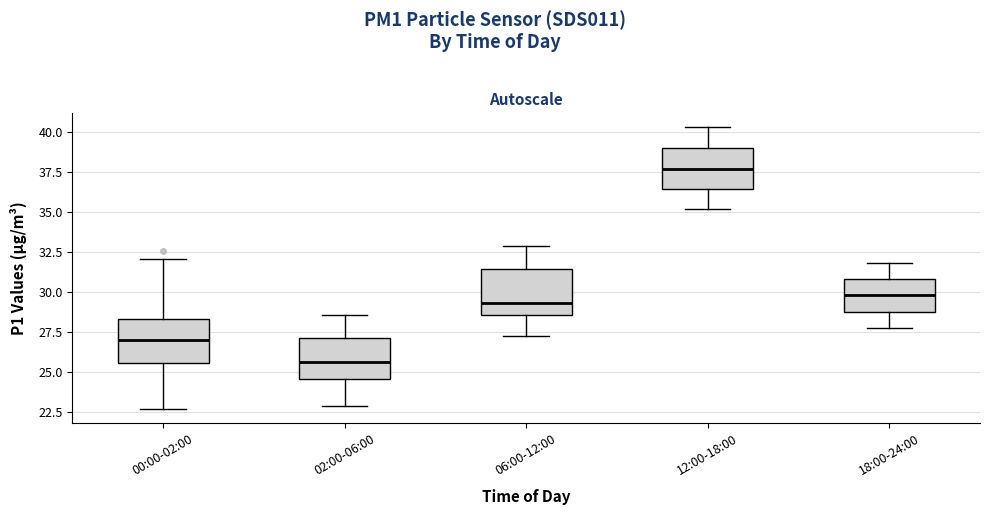

Reading left to right, read every box against the y-axis: the position of its median line, the range the box covers, and the ends of its whiskers. The values are not printed on the chart, so give them approximately, as read against the axis.

00:00-02:00: median 27.0, box 25.5 to 28.5, whiskers 22.5 to 32.0
02:00-06:00: median 25.5, box 24.5 to 27.0, whiskers 23.0 to 28.5
06:00-12:00: median 29.5, box 28.5 to 31.5, whiskers 27.5 to 33.0
12:00-18:00: median 37.5, box 36.5 to 39.0, whiskers 35.0 to 40.5
18:00-24:00: median 30.0, box 29.0 to 31.0, whiskers 28.0 to 32.0